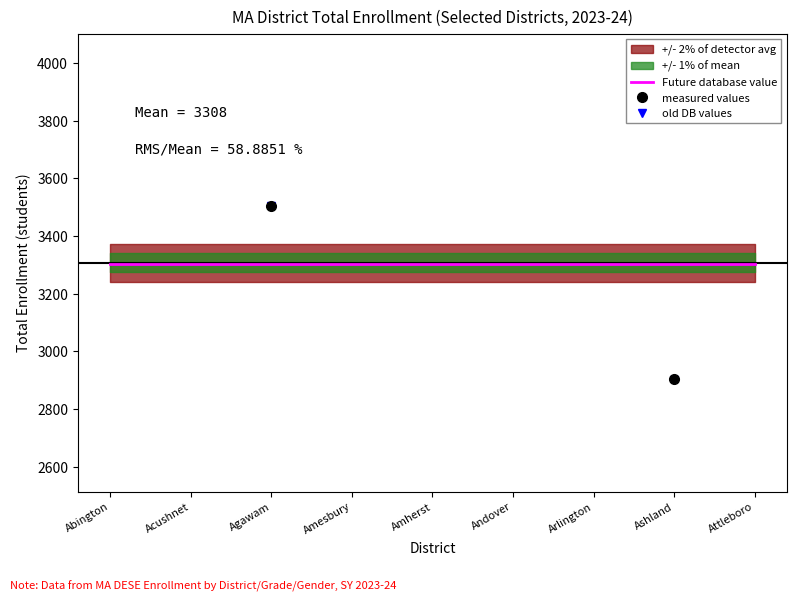

Does the chart have visible grid lines?

No